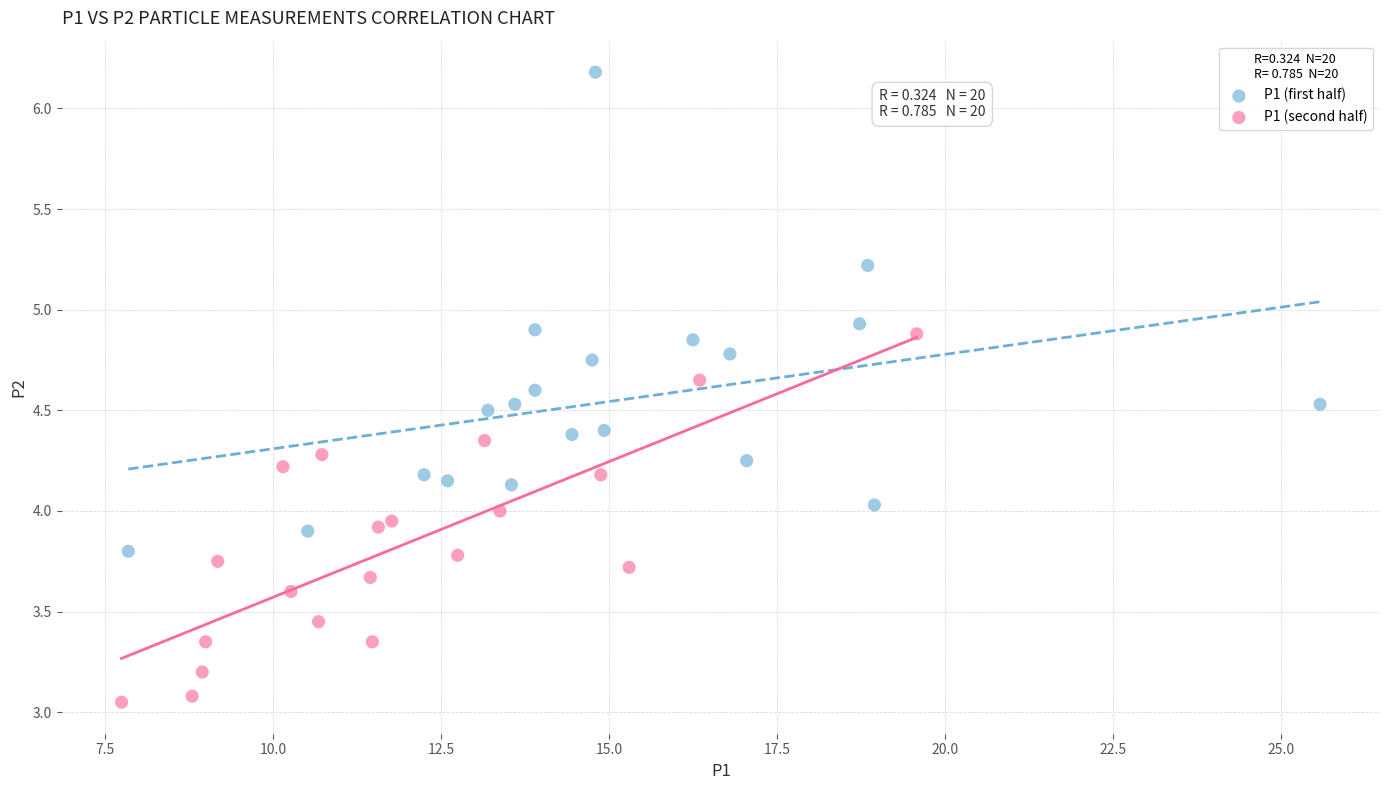

Which series contains the highest Y value?

P1 (first half)